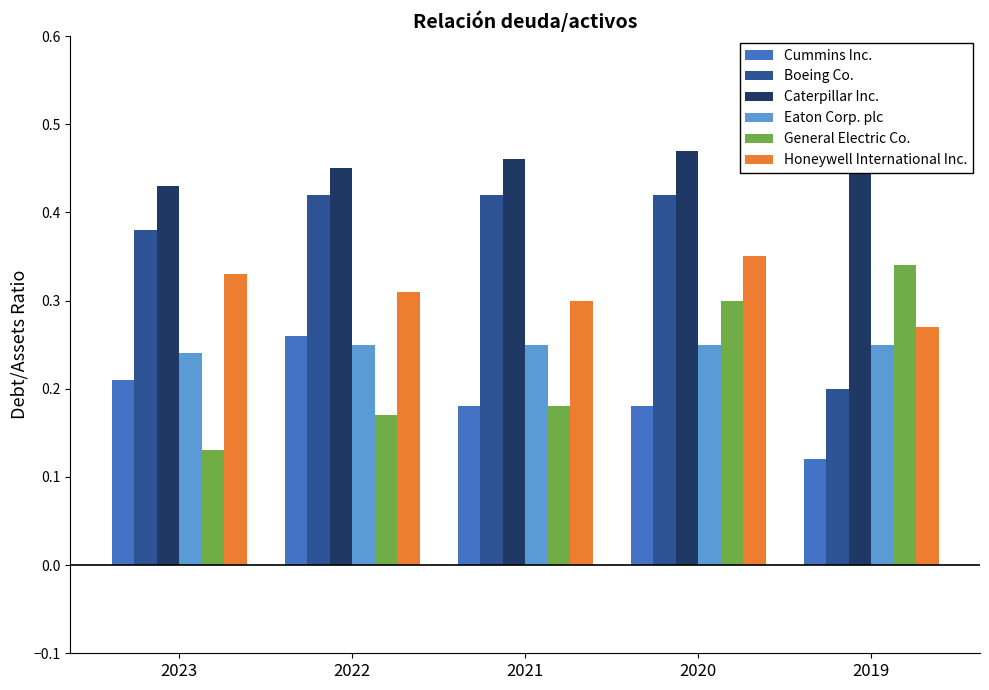

What are all the series names shown in the legend?

Cummins Inc., Boeing Co., Caterpillar Inc., Eaton Corp. plc, General Electric Co., Honeywell International Inc.